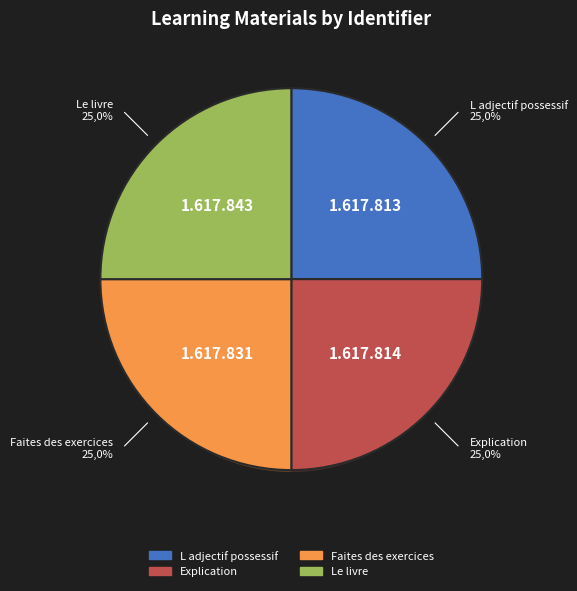

Rank the categories by value from lowest to highest.

L adjectif possessif, Explication, Faites des exercices, Le livre